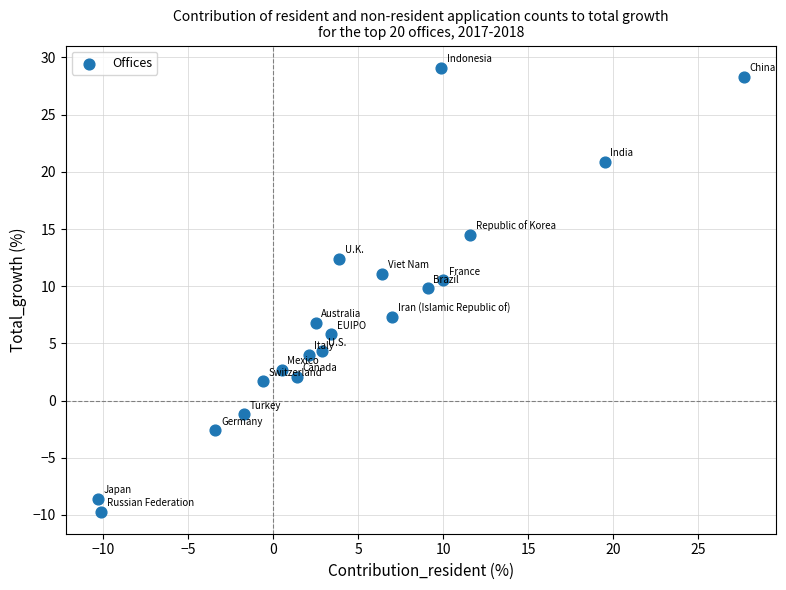

What is the range of Y values (max minus min)?

38.8